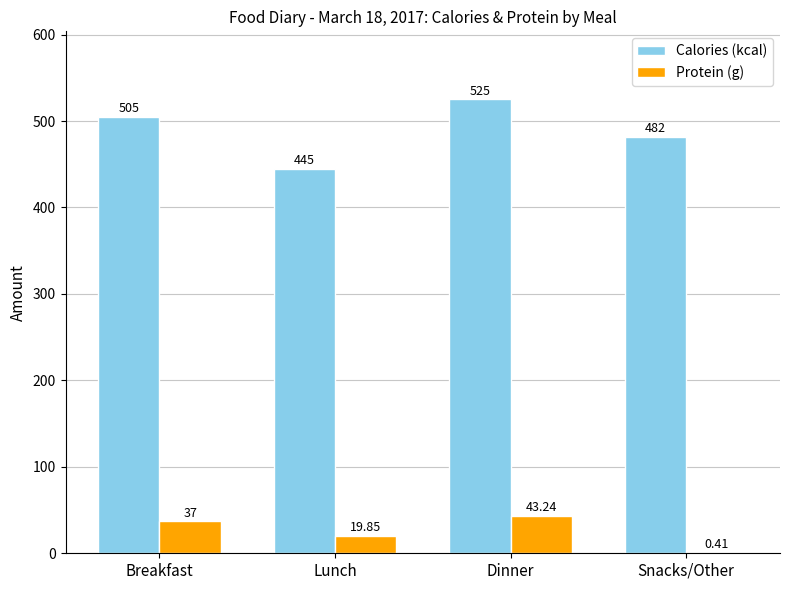

Where is Protein (g) nearest to the value 21?

Lunch